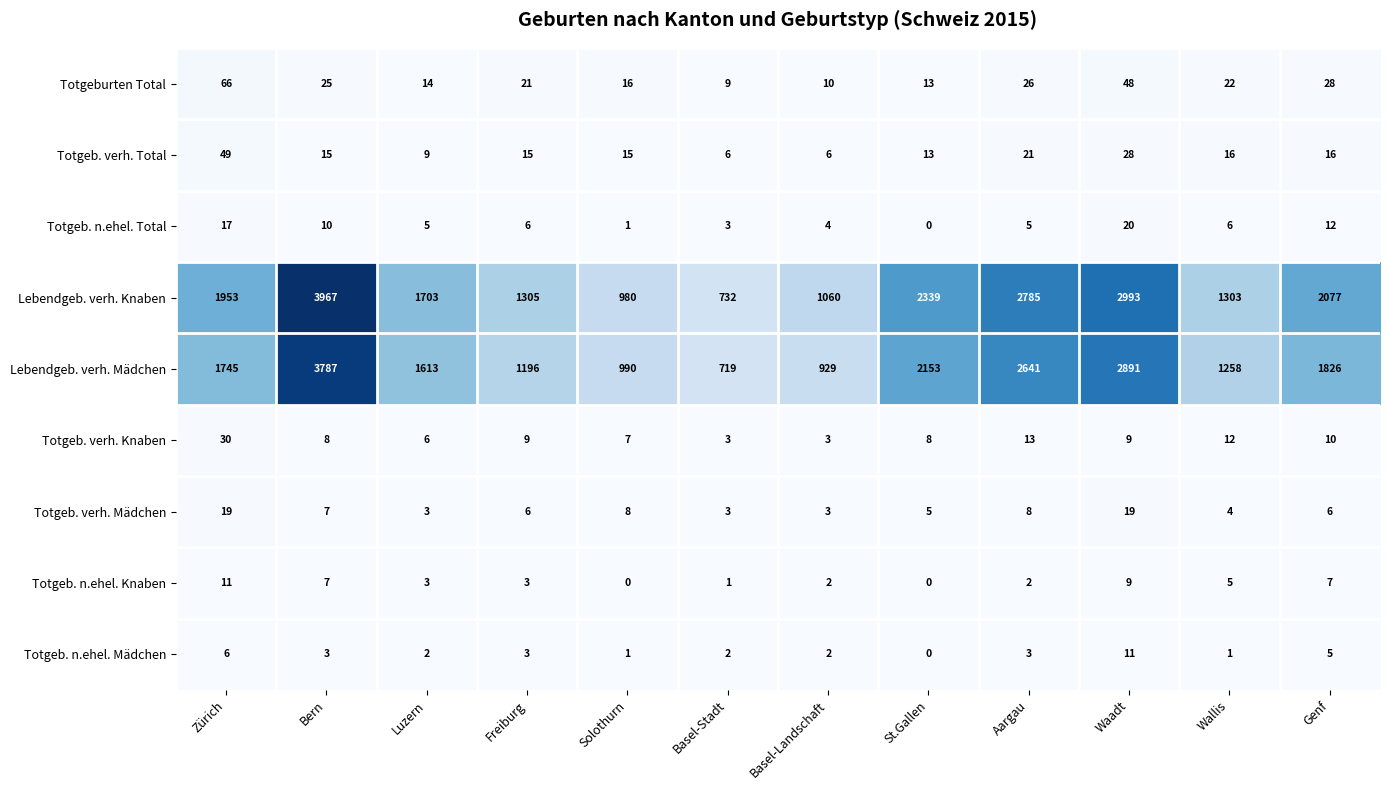

Rank the series at Aargau from lowest to highest value.

Totgeb. n.ehel. Knaben, Totgeb. n.ehel. Mädchen, Totgeb. n.ehel. Total, Totgeb. verh. Mädchen, Totgeb. verh. Knaben, Totgeb. verh. Total, Totgeburten Total, Lebendgeb. verh. Mädchen, Lebendgeb. verh. Knaben